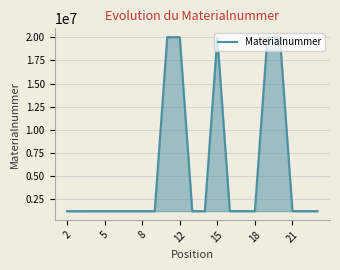

What is the smallest value displayed?

1220191